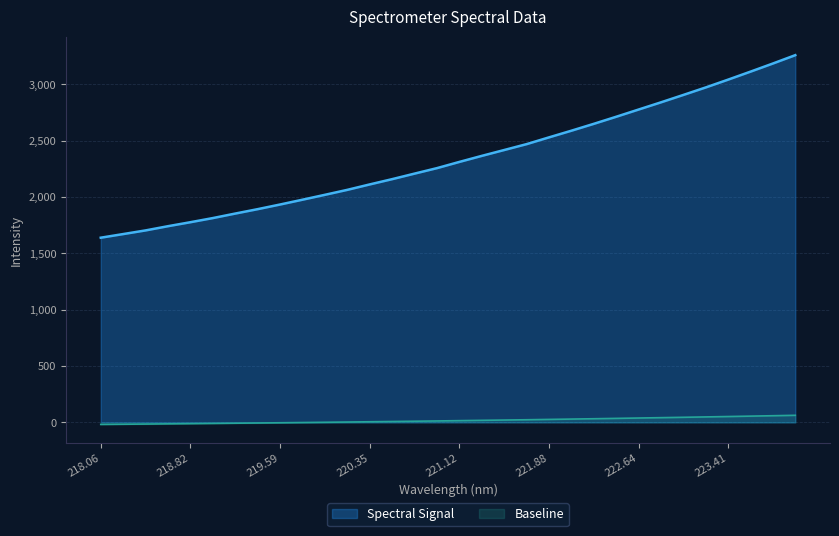

List the series in order of their overall mean, highest first.

Spectral Signal, Baseline